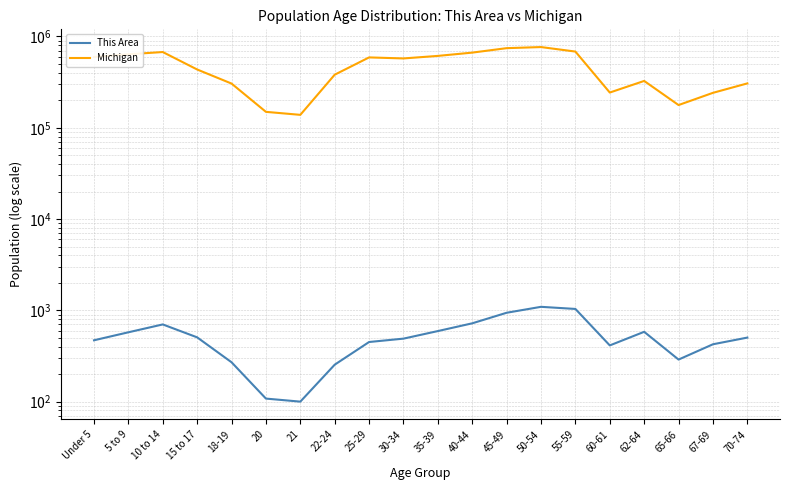

At how many categories does at least one series exceed 147297?

19